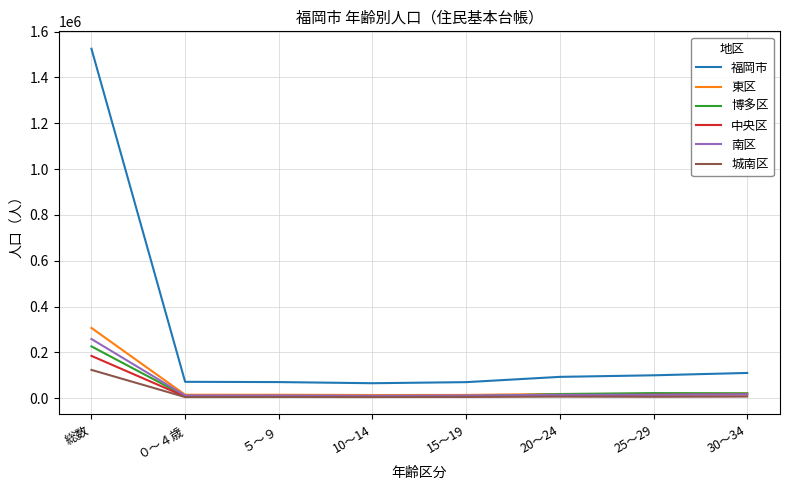

Is the value of 東区 at ０～４歳 greater than the value of 福岡市 at 20～24?

No